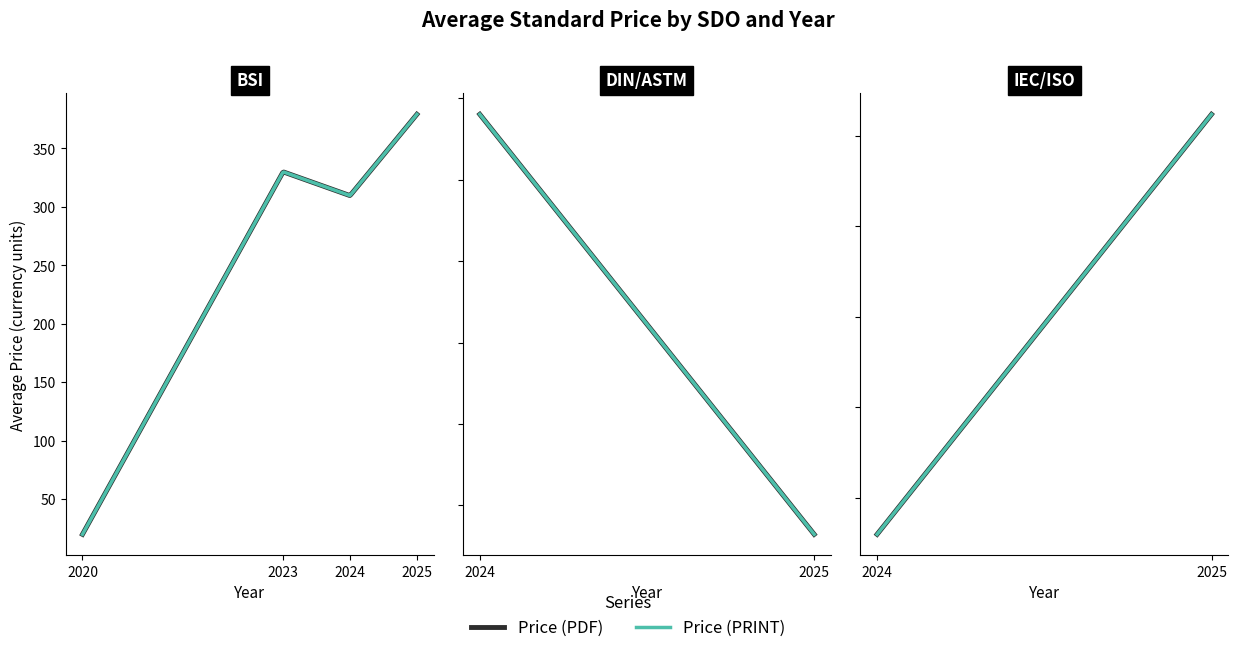

What are all the series names shown in the legend?

Price (PDF), Price (PRINT)